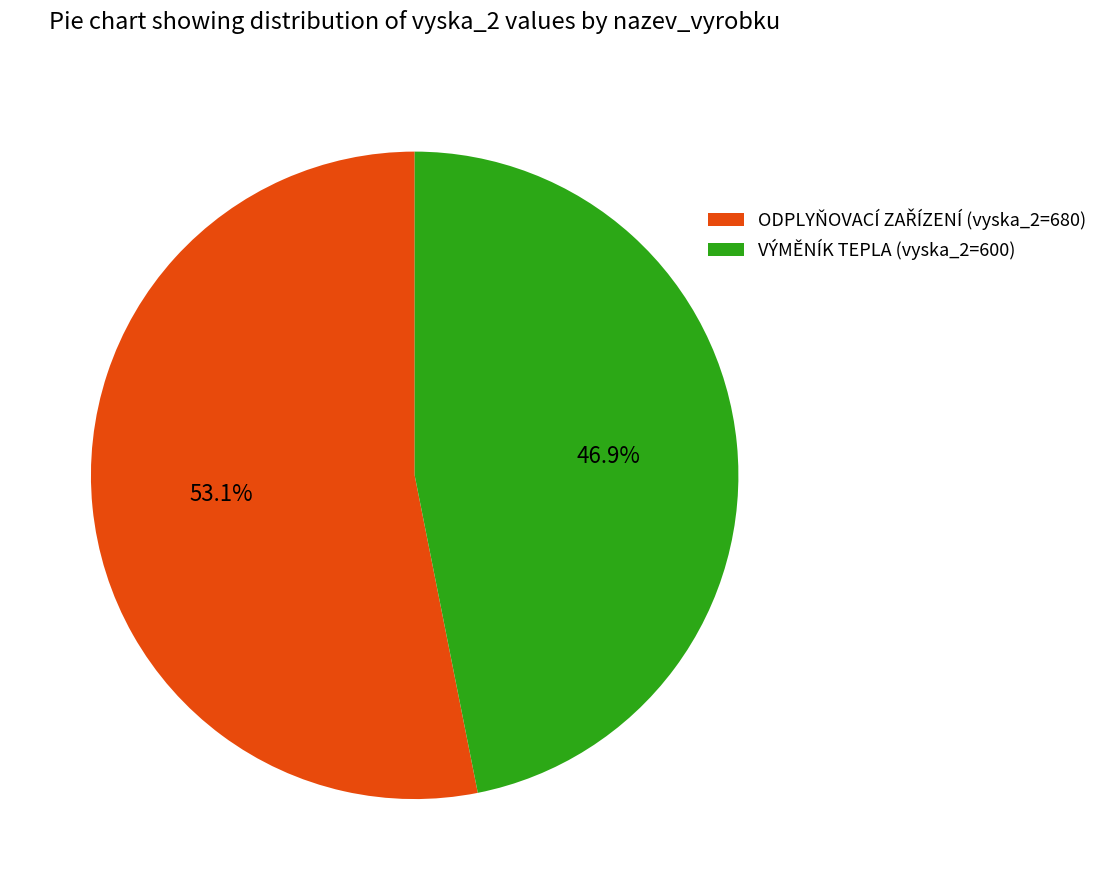

Is it true that VÝMĚNÍK TEPLA (vyska_2=600) is 47% of the pie?

True